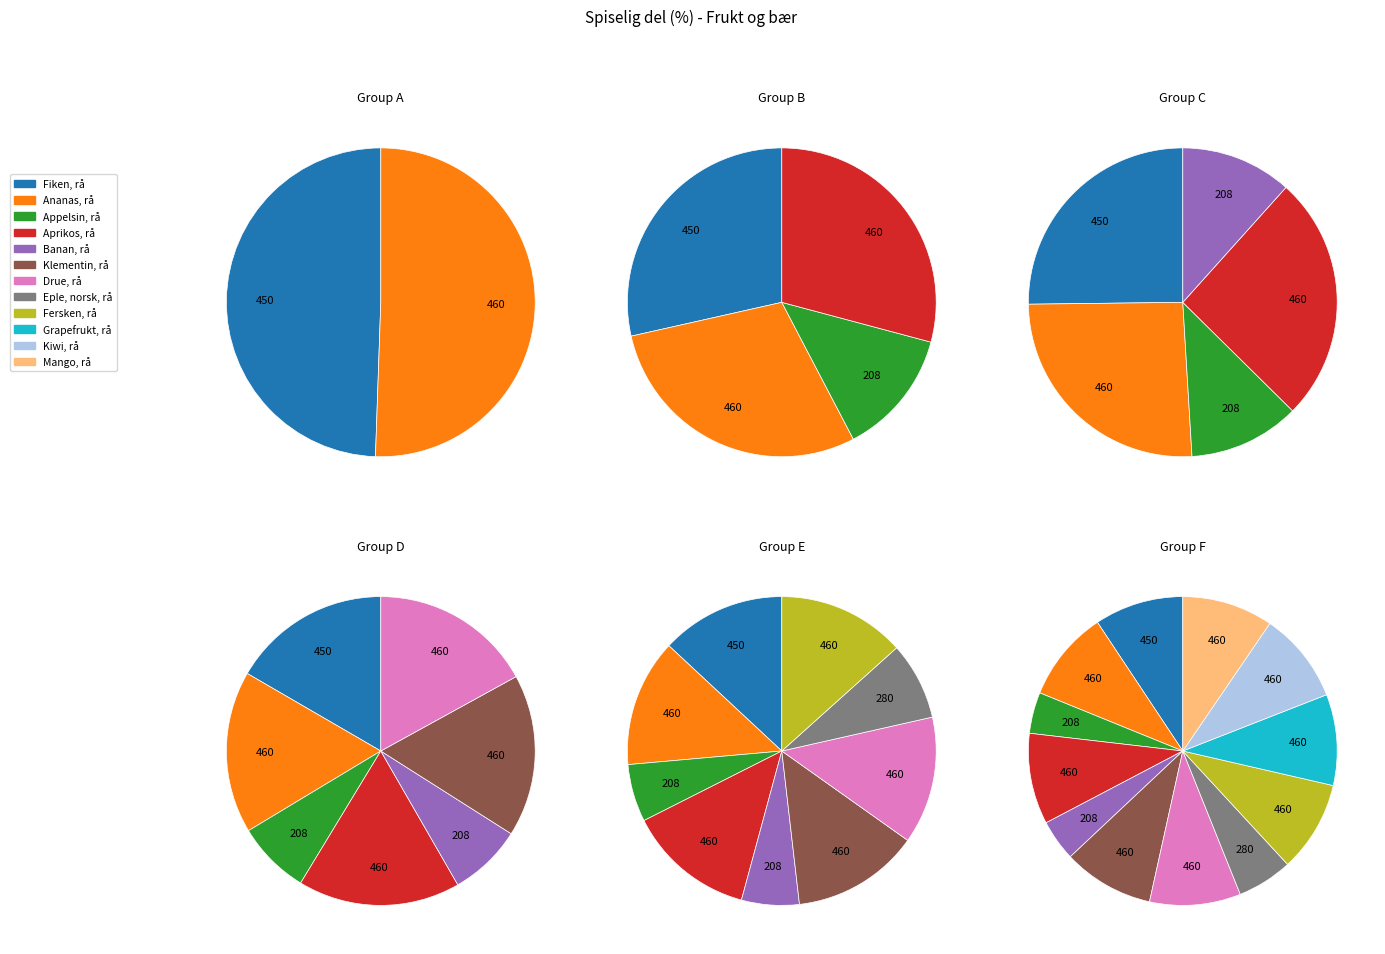

To the nearest percent, what percentage of the pie is Fersken, rå?

10%